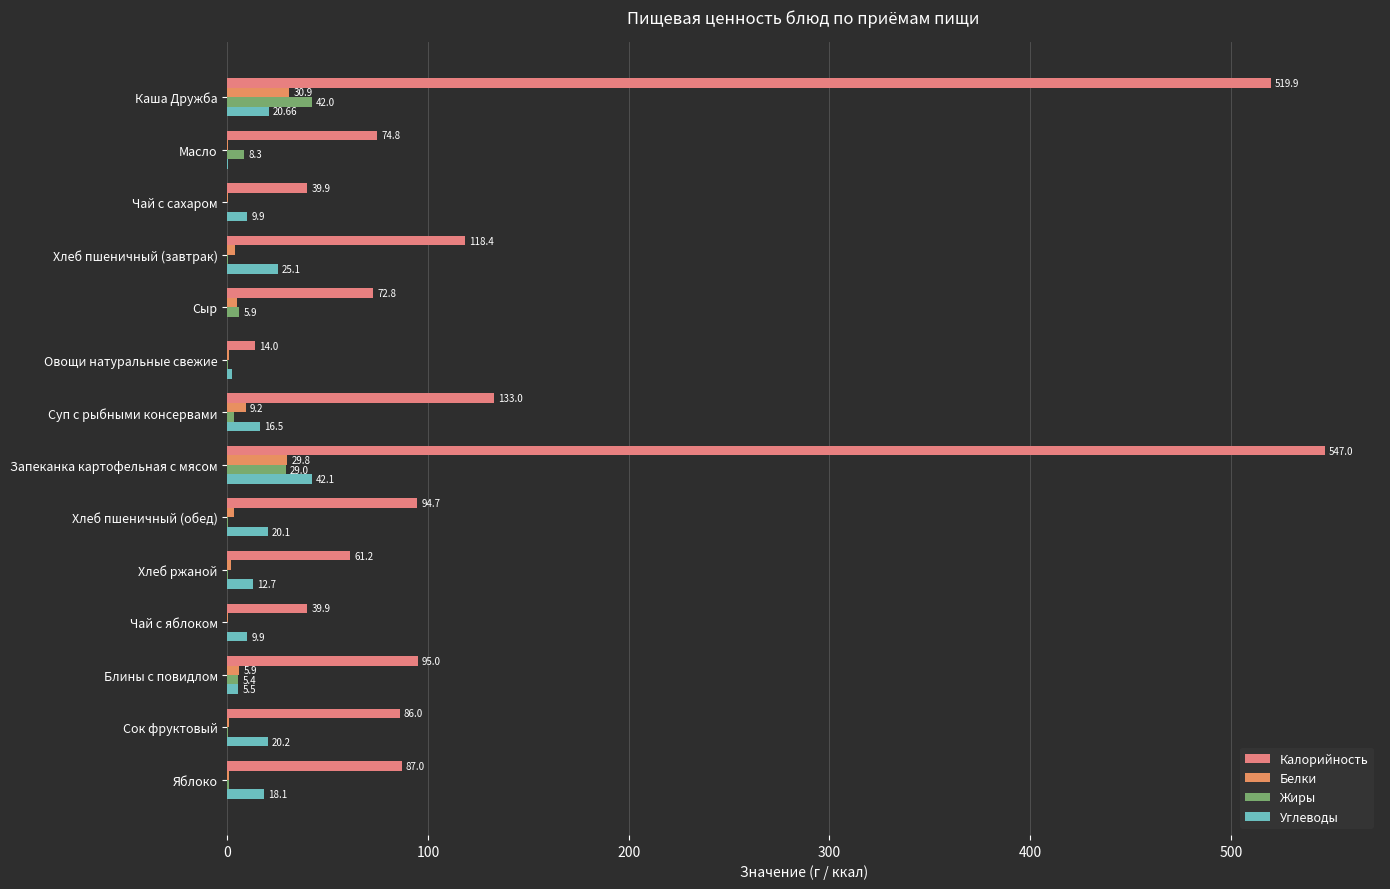

Which category has the highest value in the Калорийность series?

Запеканка картофельная с мясом